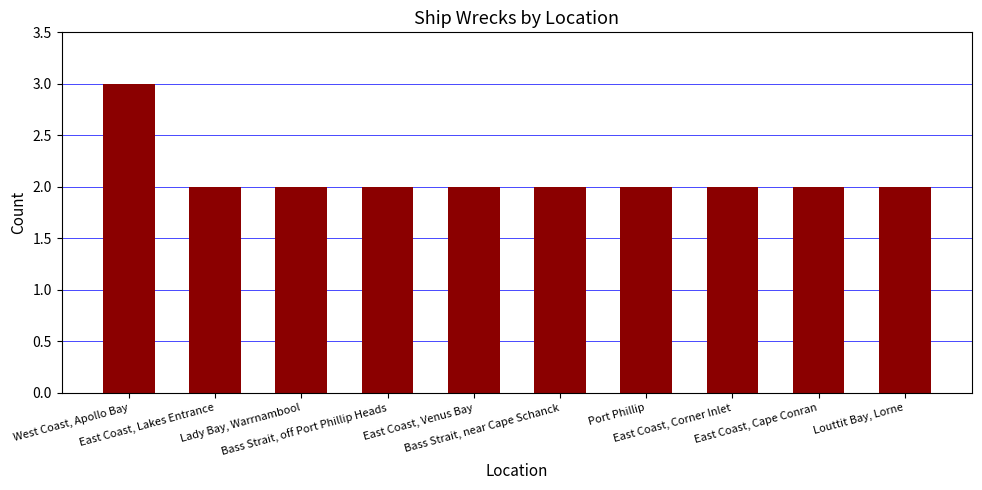

What is the difference between the maximum and minimum values?

1